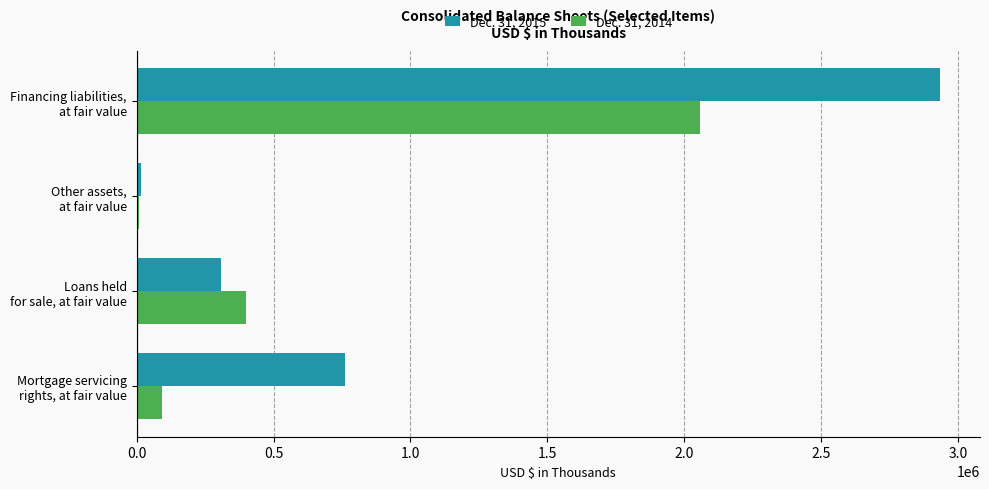

Which series has the largest total across all categories?

Dec. 31, 2015